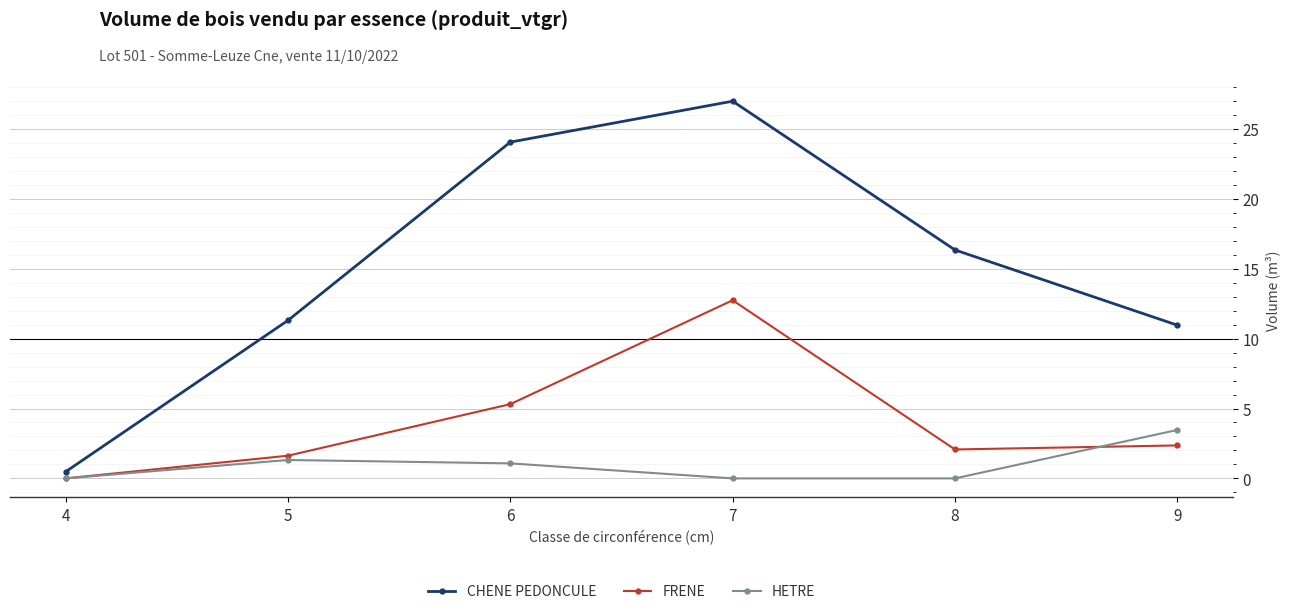

Between 5 and 7, which series saw the biggest shift?

CHENE PEDONCULE